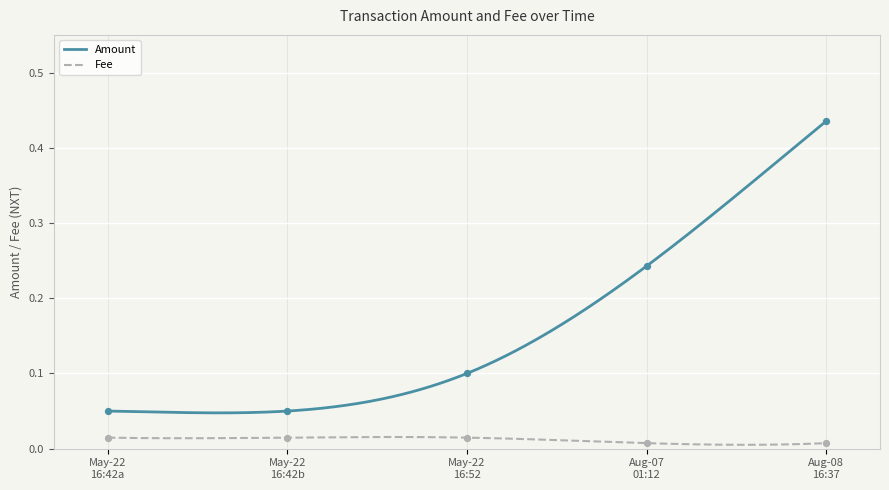

True or false: Amount and Fee cross at least once.

False